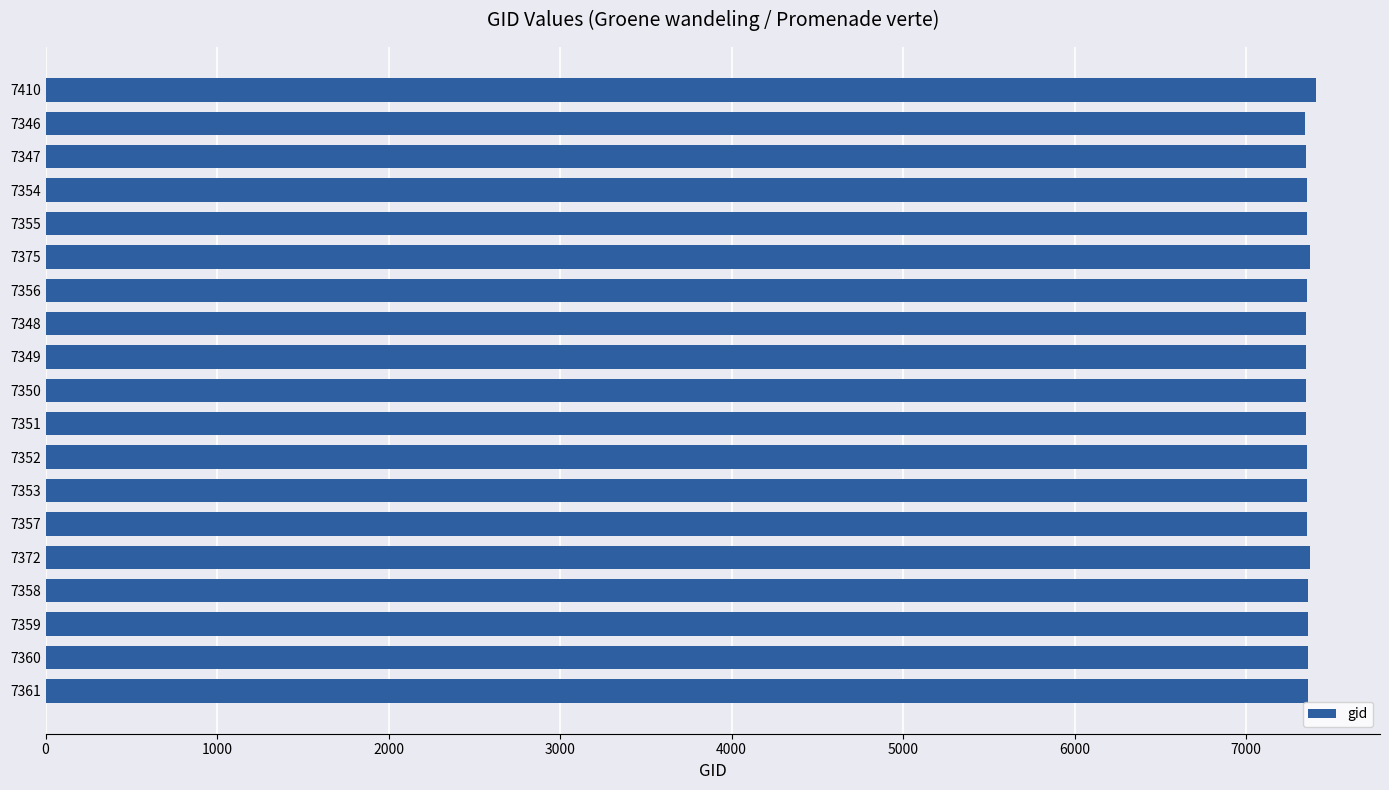

What is the ratio of the value at 7348 to the value at 7375?

1.0